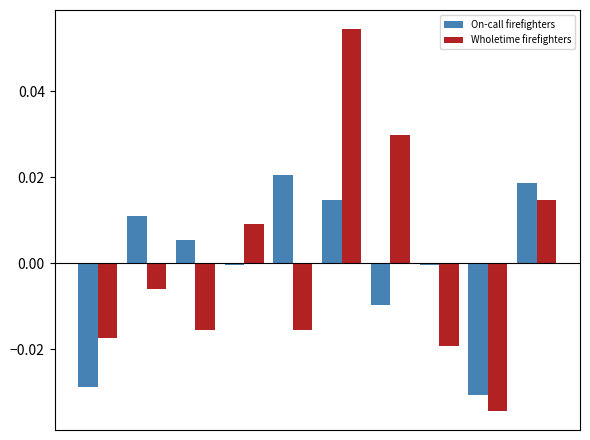

Which series has the largest range (max minus min)?

Wholetime firefighters